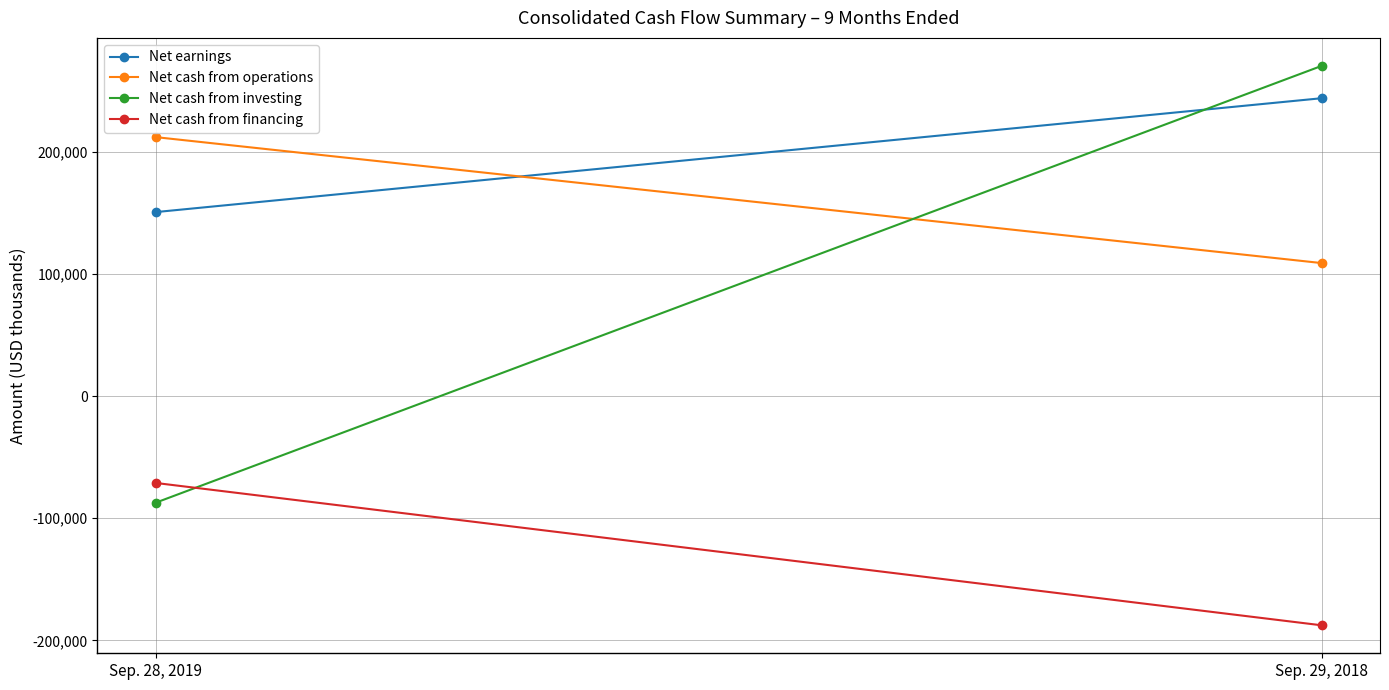

At how many categories does at least one series exceed -5371?

2